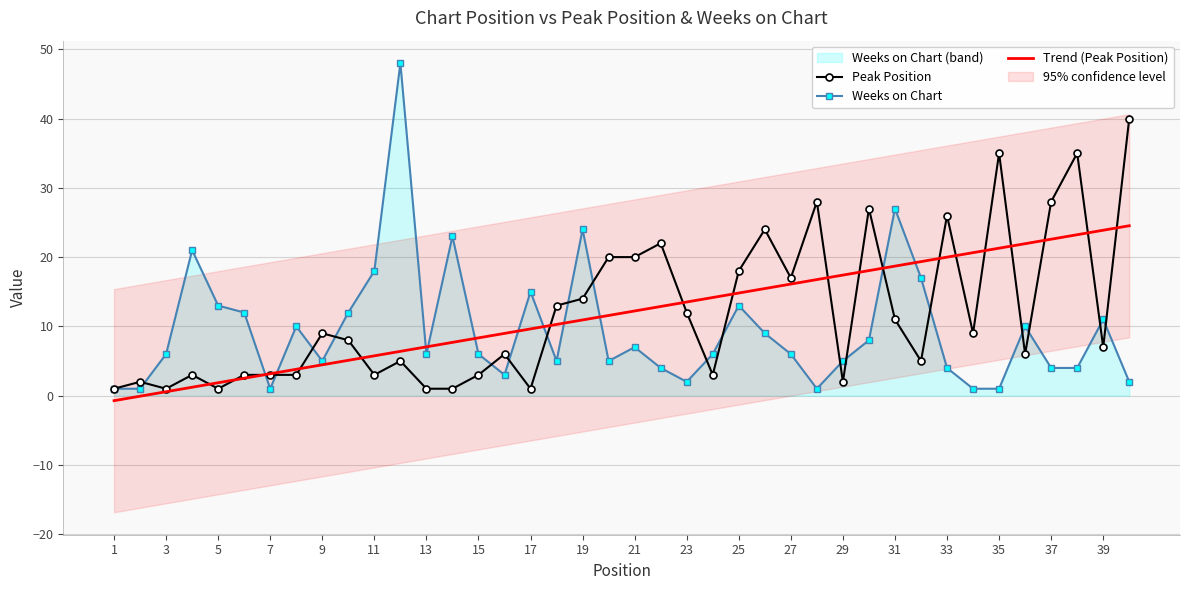

What is the value of the Peak Position point at the 35th from the left?

35